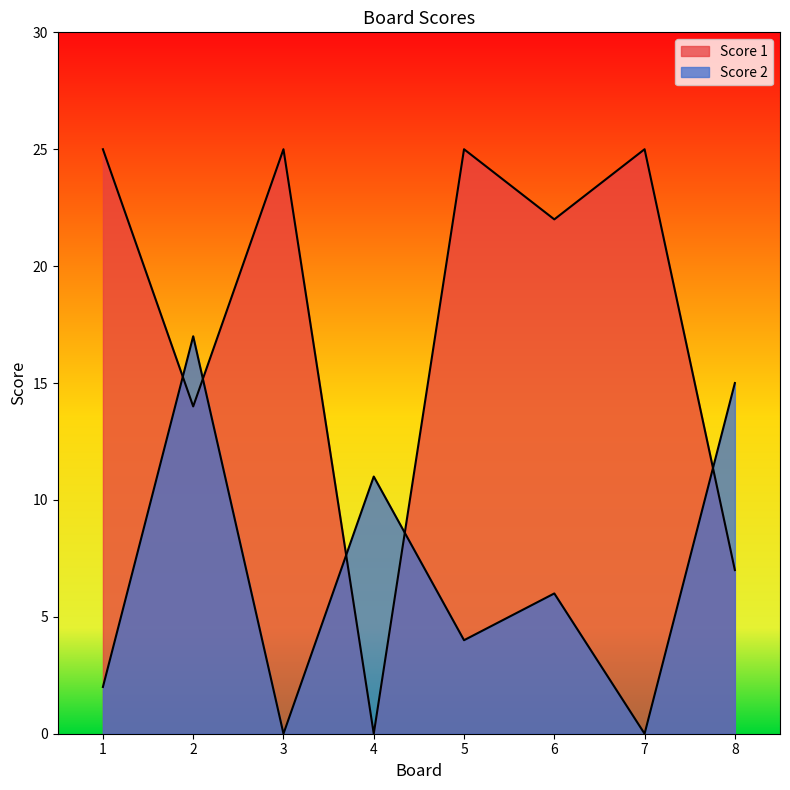

Which series ends up on top after the final intersection of Score 2 and Score 1?

Score 2